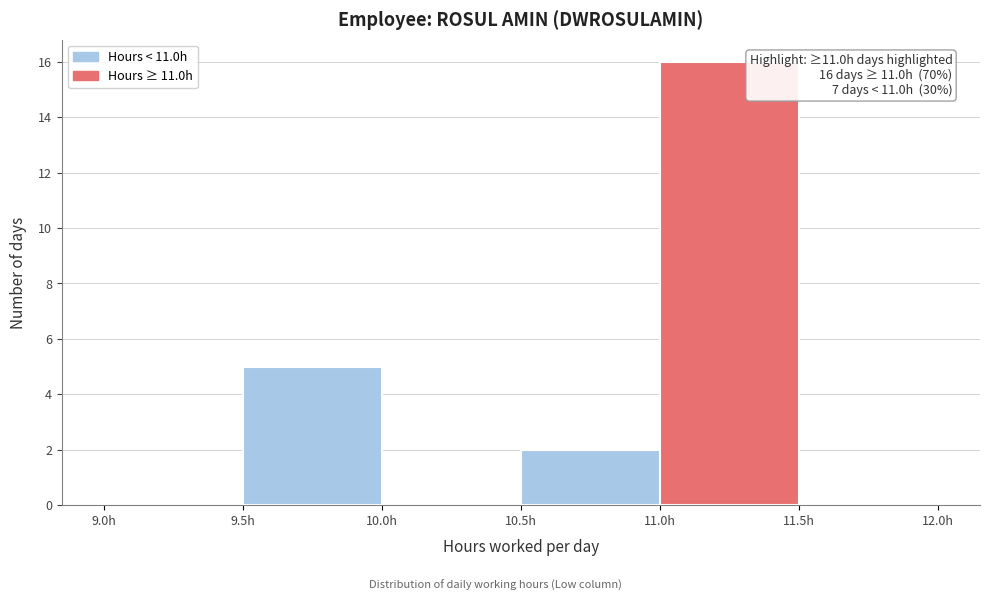

Which range on the x-axis has the tallest bar?

11.0 to 11.5